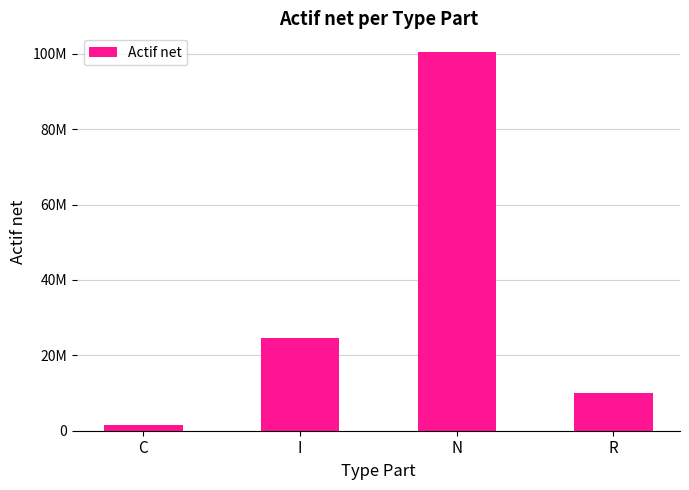

The chart shows a value of 1559242.3 at C. True or false?

True